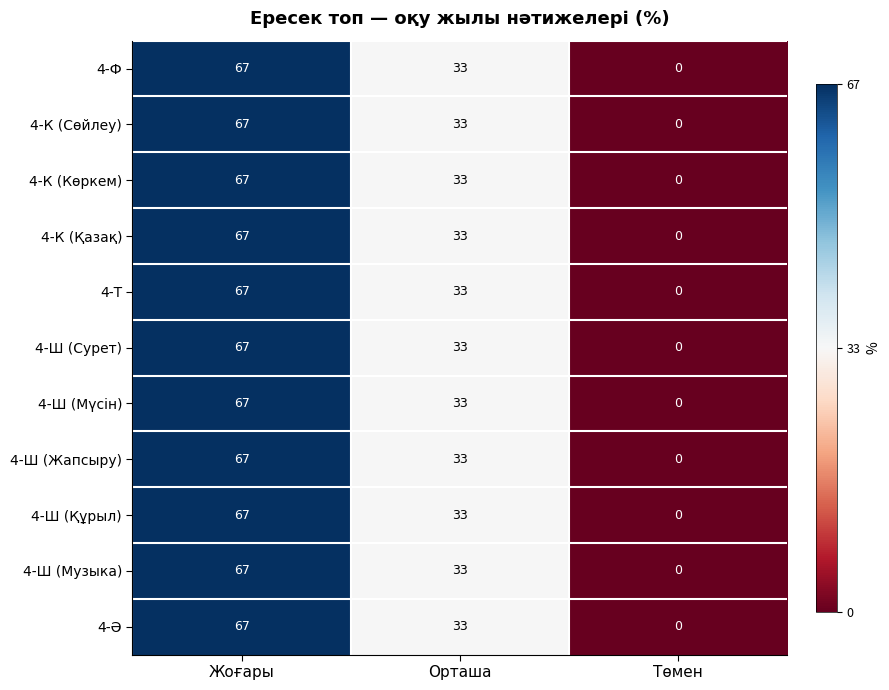

True or false: 4-К (Қазақ) has a value of 0 at Төмен.

True